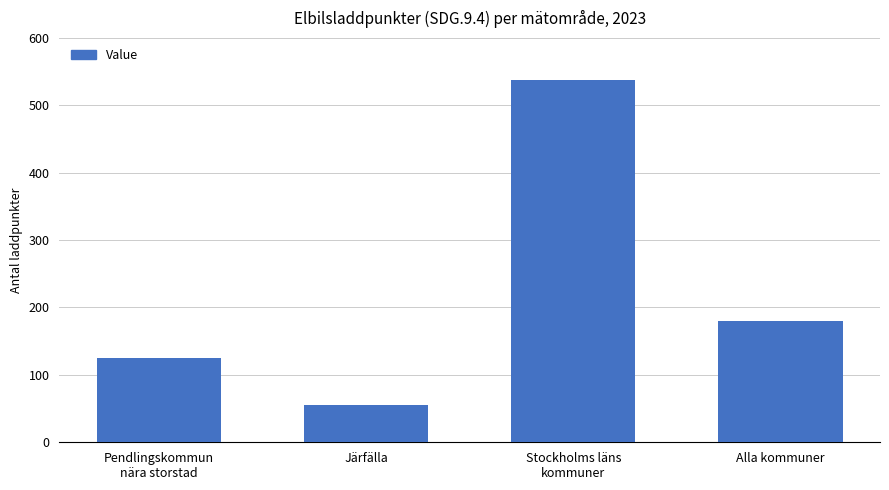

Reading left to right, transcribe all the data shown in this chart.

125.0	56.0	537.7	179.5